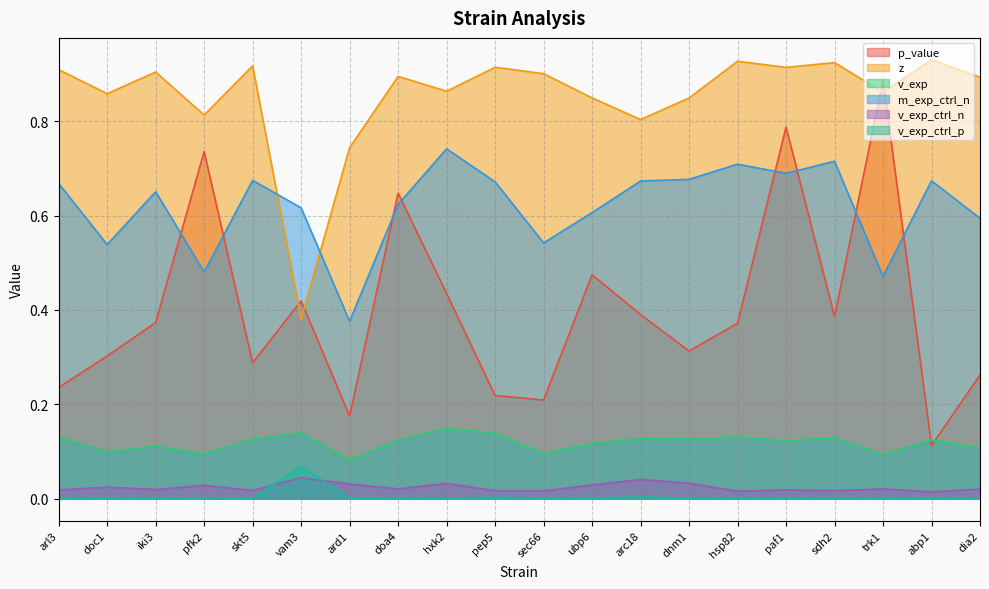

Is the value of v_exp_ctrl_n at sec66 greater than the value of p_value at hxk2?

No